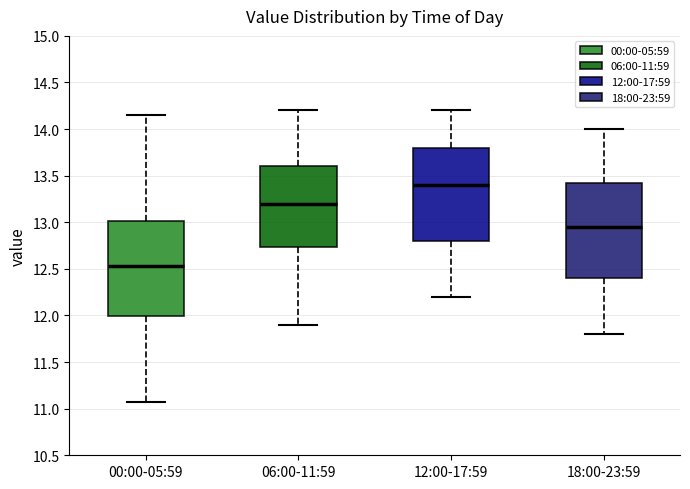

Reading left to right, read every box against the y-axis: the position of its median line, the range the box covers, and the ends of its whiskers. The values are not printed on the chart, so give them approximately, as read against the axis.

00:00-05:59: median 12.55, box 12.00 to 13.00, whiskers 11.05 to 14.15
06:00-11:59: median 13.20, box 12.75 to 13.60, whiskers 11.90 to 14.20
12:00-17:59: median 13.40, box 12.80 to 13.80, whiskers 12.20 to 14.20
18:00-23:59: median 12.95, box 12.40 to 13.45, whiskers 11.80 to 14.00